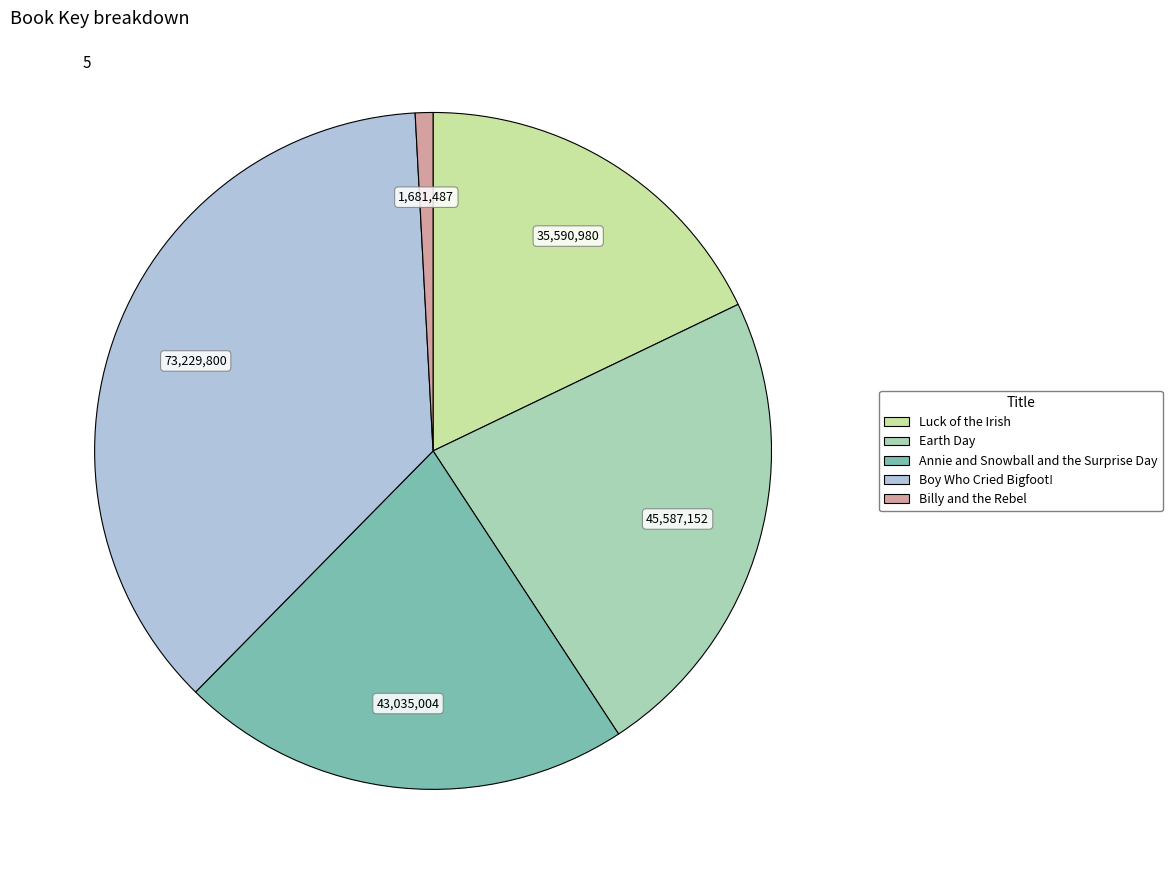

Is the sum of Earth Day and Luck of the Irish greater than half?

No